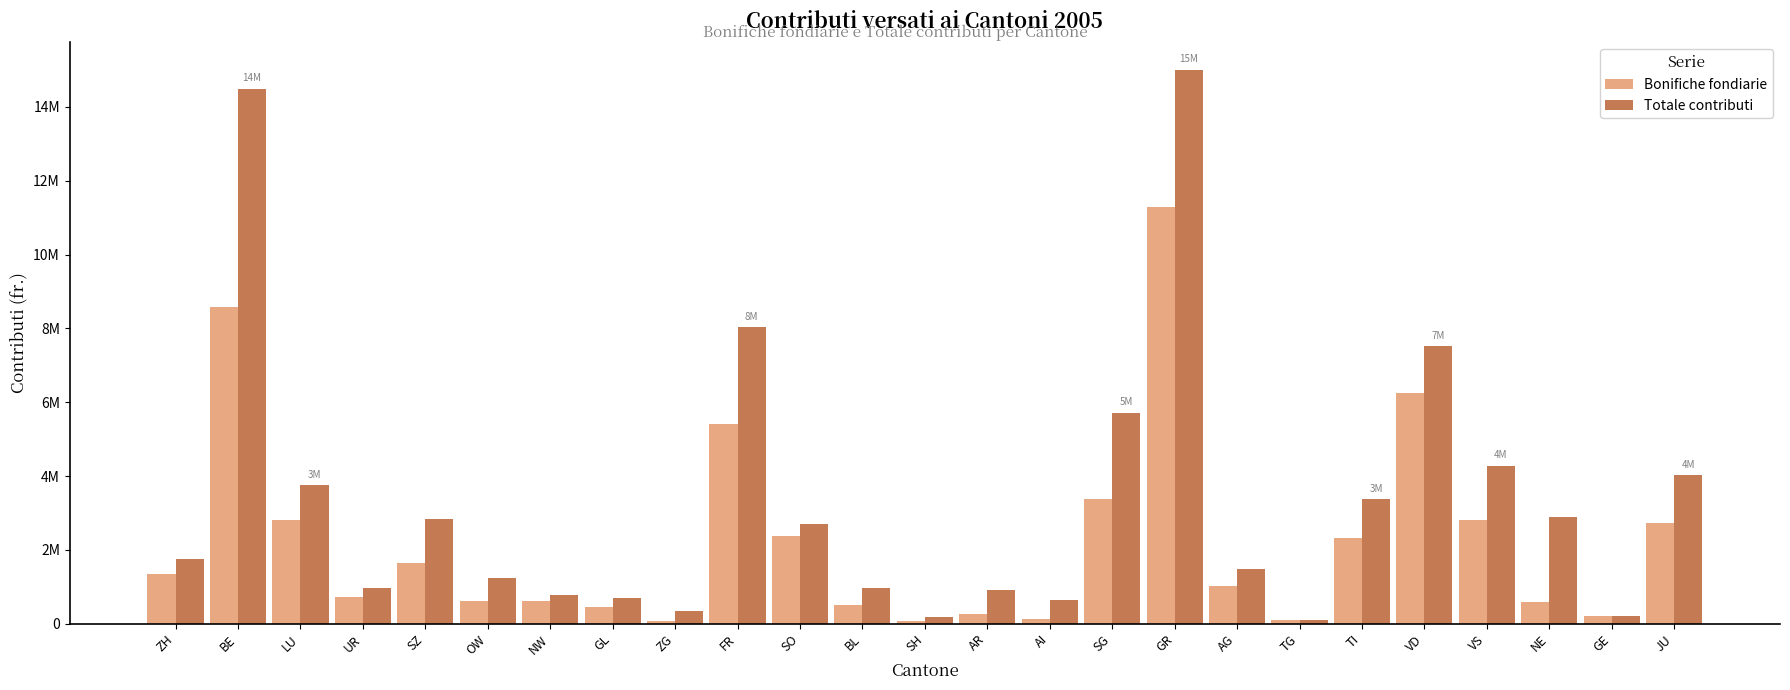

What are all the series names shown in the legend?

Bonifiche fondiarie, Totale contributi